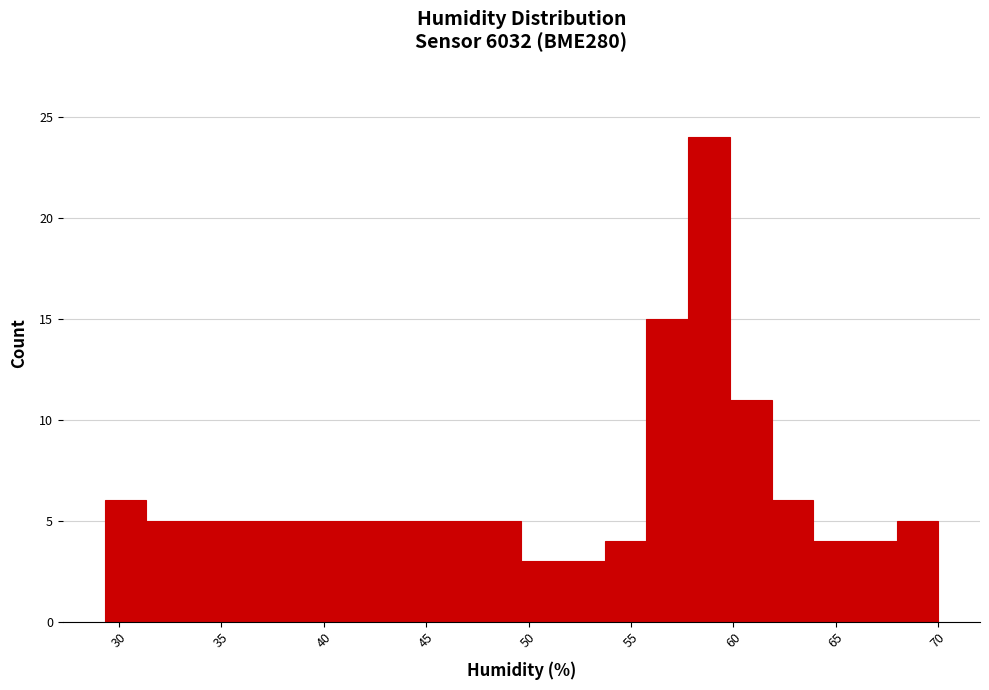

Reading left to right, list every bar in this chart as the range it spans on the x-axis followed by its height. Neither the bar edges nor the heights are printed on the chart, so give them approximately, as read against the axes.

29.5 to 31.5: 6
31.5 to 33.5: 5
33.5 to 35.5: 5
35.5 to 37.5: 5
37.5 to 39.5: 5
39.5 to 41.5: 5
41.5 to 43.5: 5
43.5 to 45.5: 5
45.5 to 47.5: 5
47.5 to 49.5: 5
49.5 to 51.5: 3
51.5 to 53.5: 3
53.5 to 56.0: 4
56.0 to 58.0: 15
58.0 to 60.0: 24
60.0 to 62.0: 11
62.0 to 64.0: 6
64.0 to 66.0: 4
66.0 to 68.0: 4
68.0 to 70.0: 5